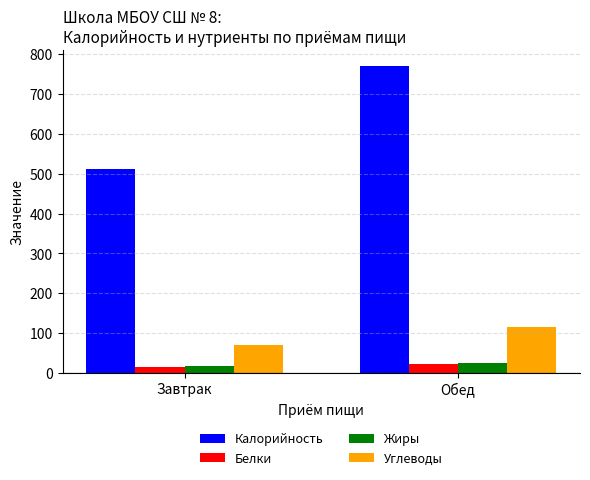

How many values in the Жиры series exceed 24?

1